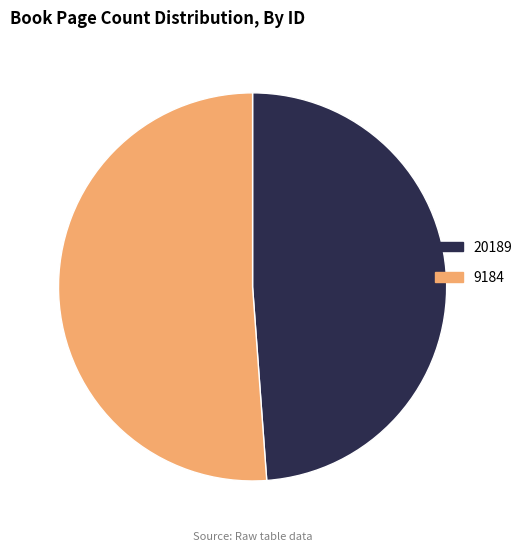

Which category has the biggest portion of the pie?

9184